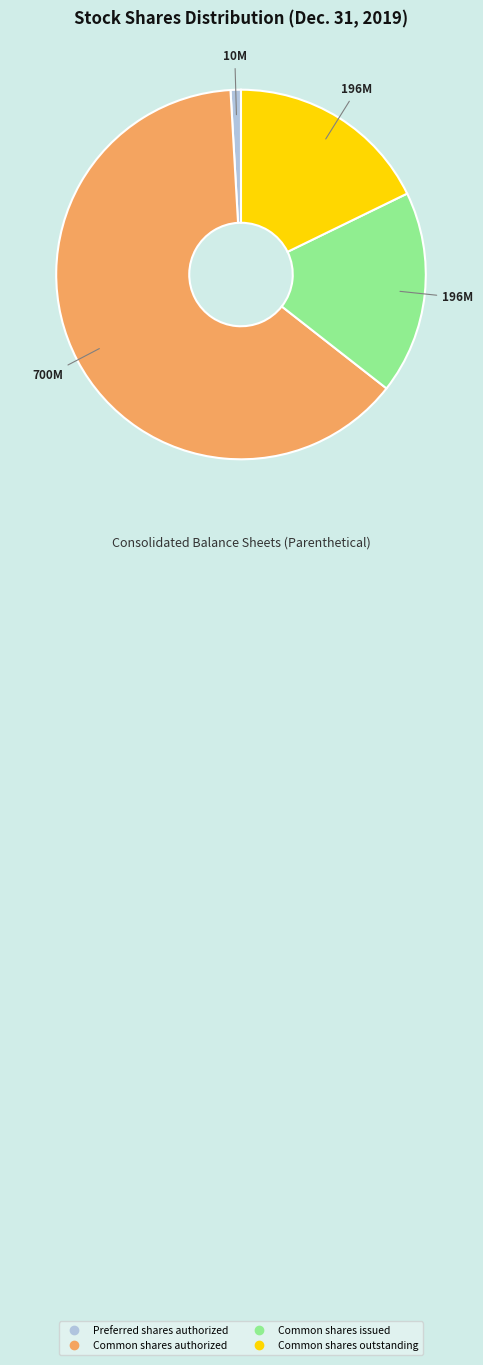

Does any single category account for the majority?

Yes